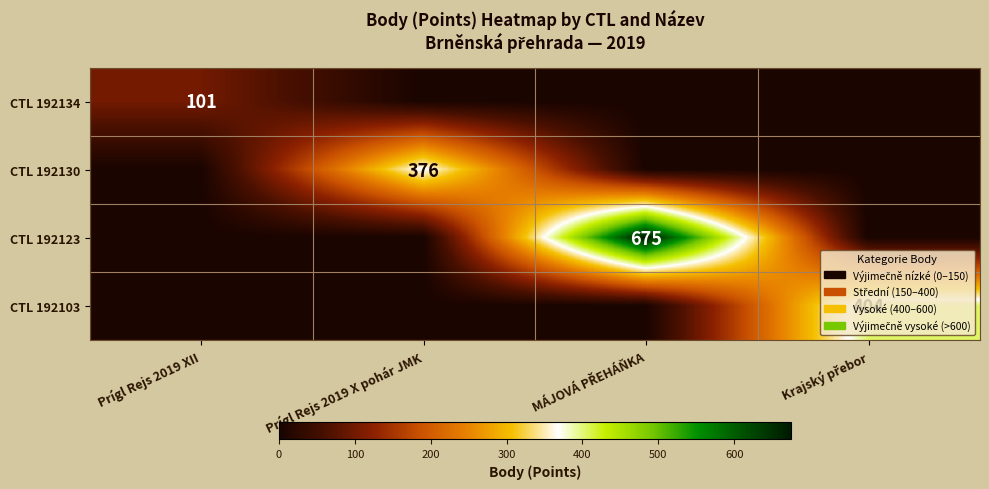

What is the difference between the highest and lowest values at MÁJOVÁ PŘEHÁŇKA?

675